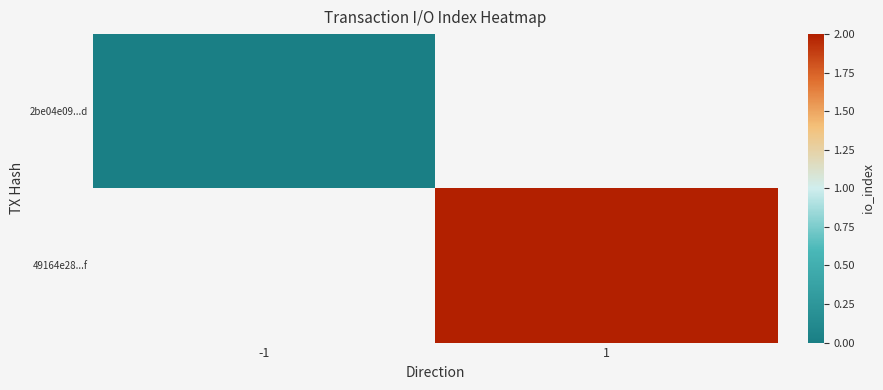

Rank the categories by 49164e28...f value from highest to lowest.

-1, 1